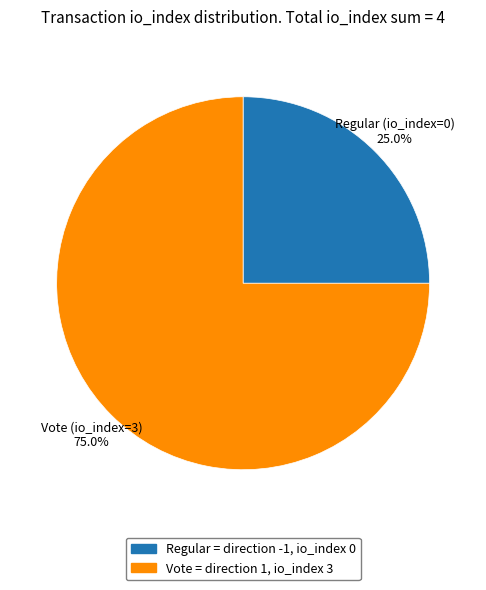

Which category has the smallest portion of the pie?

Regular